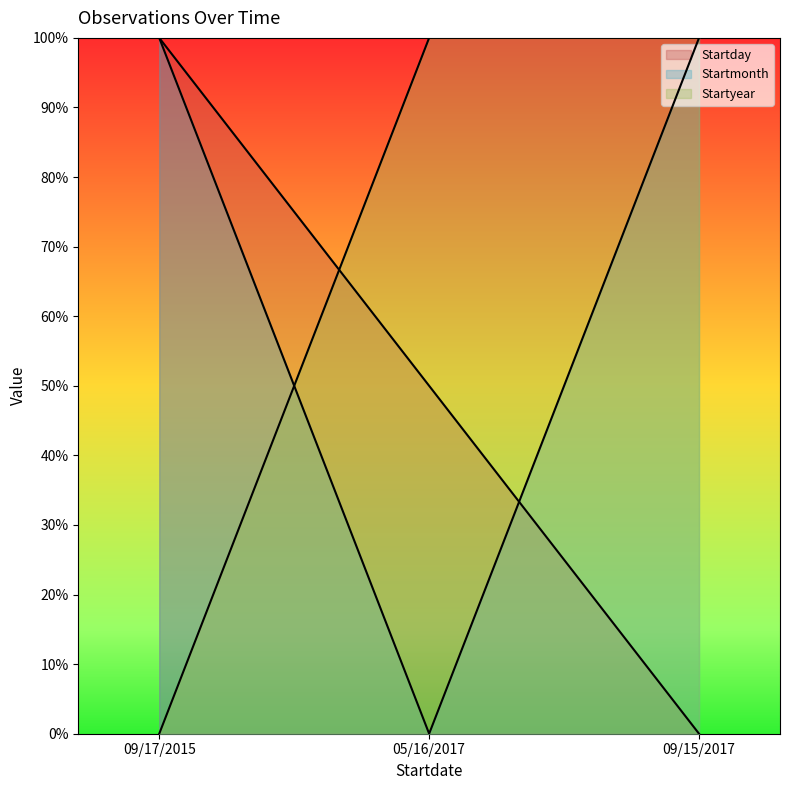

Reading right to left, list all the values displayed in this chart.

Startday: 09/15/2017=0	05/16/2017=50	09/17/2015=100
Startmonth: 09/15/2017=100	05/16/2017=0	09/17/2015=100
Startyear: 09/15/2017=100	05/16/2017=100	09/17/2015=0